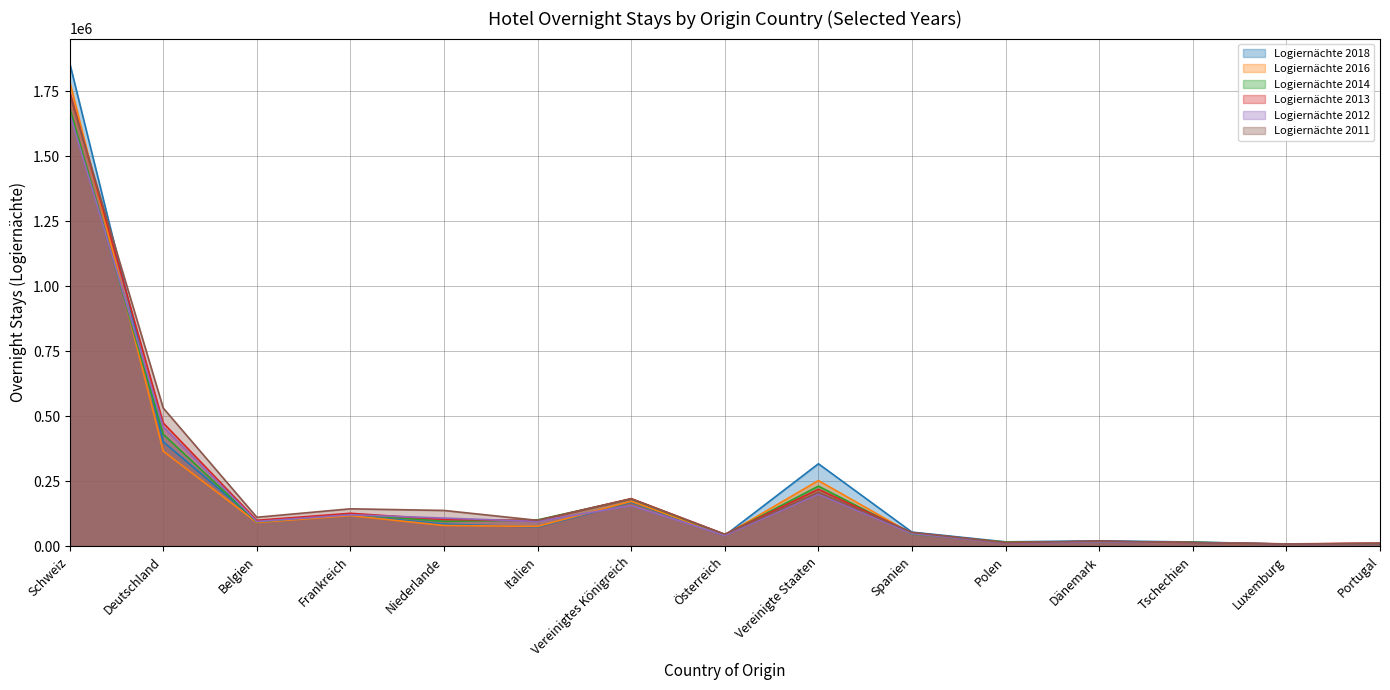

How many values in the Logiernächte 2018 series exceed 73642?

7